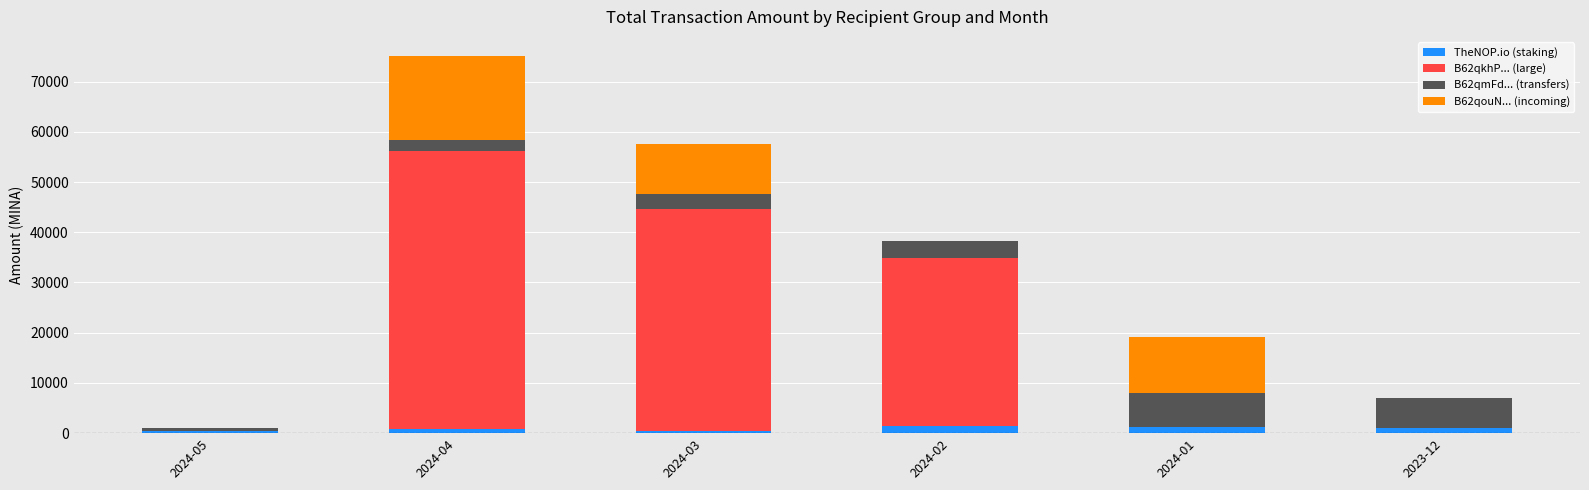

Count the number of categories in the chart.

6